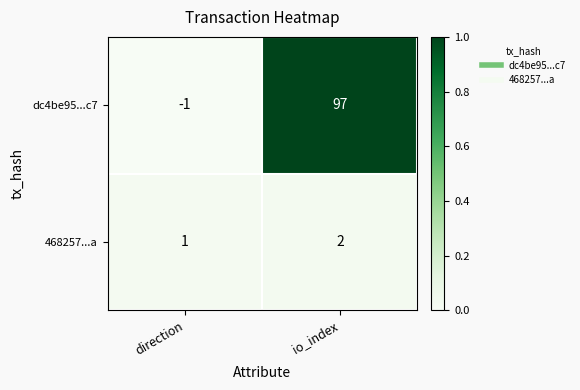

Reading right to left, transcribe all the data shown in this chart.

dc4be95...c7: io_index=97	direction=-1
468257...a: io_index=2	direction=1